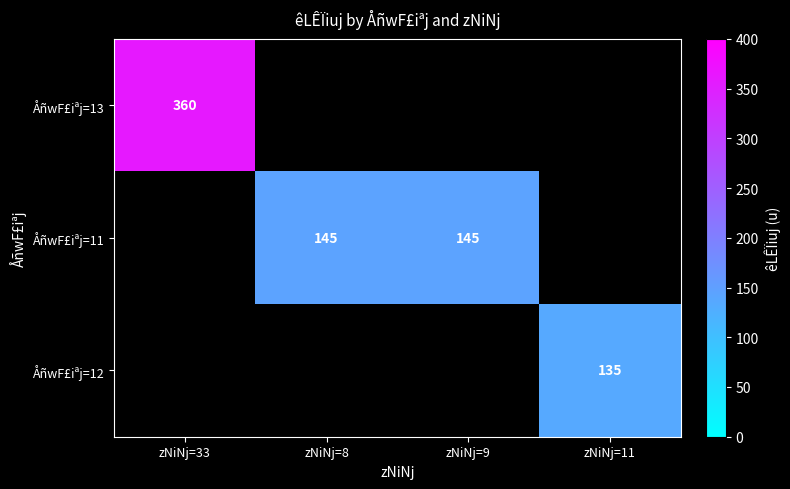

Which category has the lowest value across all series?

zNiNj=11